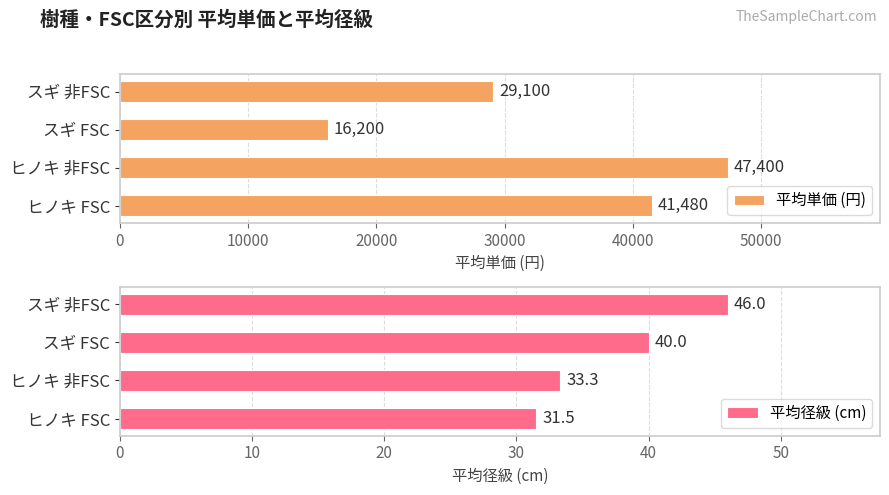

Between 10000 and 20000, which series saw the biggest shift?

平均単価 (円)